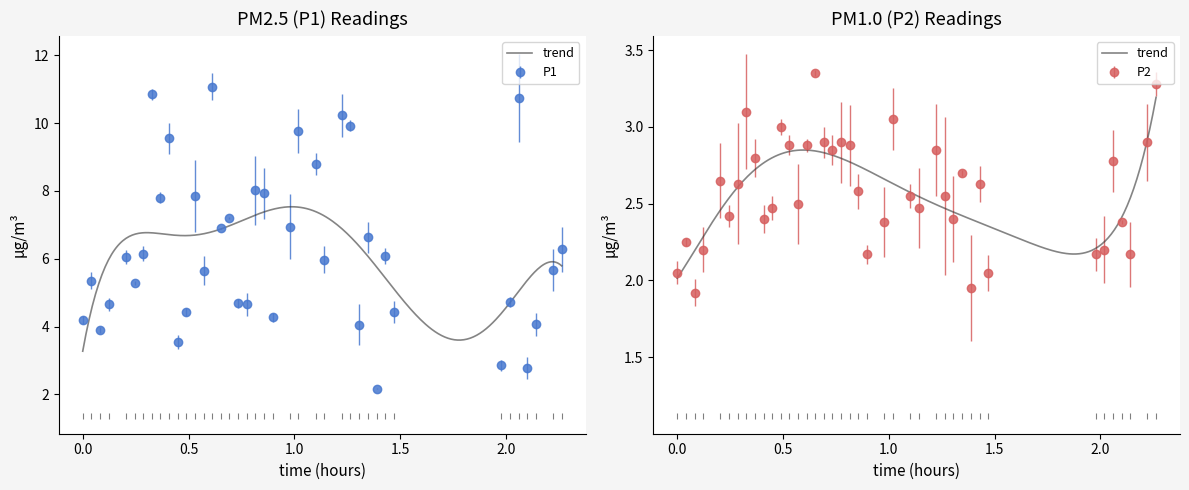

True or false: P1 and P2 cross at least once.

False